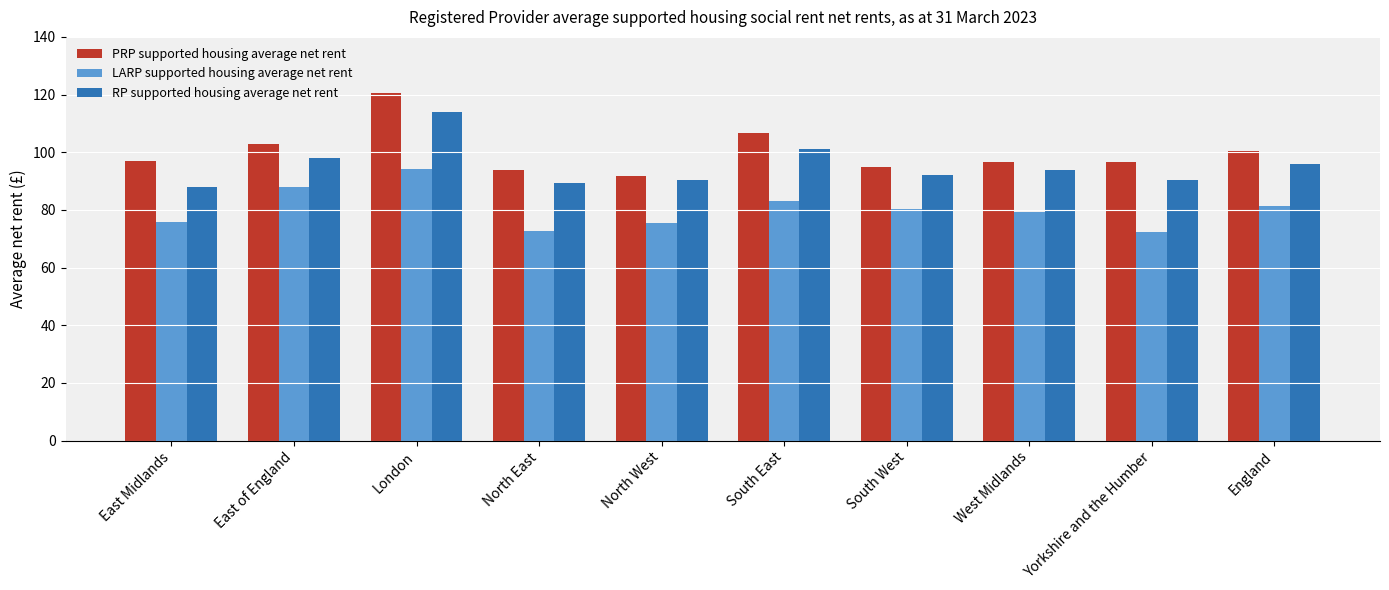

How many values in the RP supported housing average net rent series exceed 93?

5